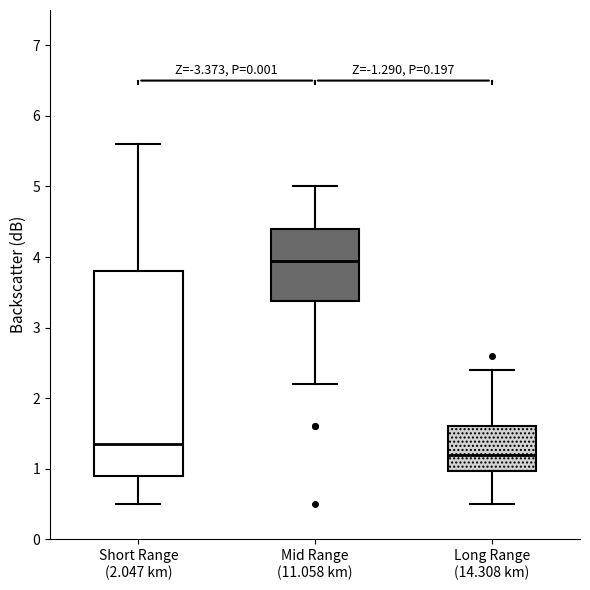

Where is the upper edge of the box for Long Range (14.308 km) on the y-axis? The values are not printed on the chart, so give them approximately, as read against the axis.

1.6